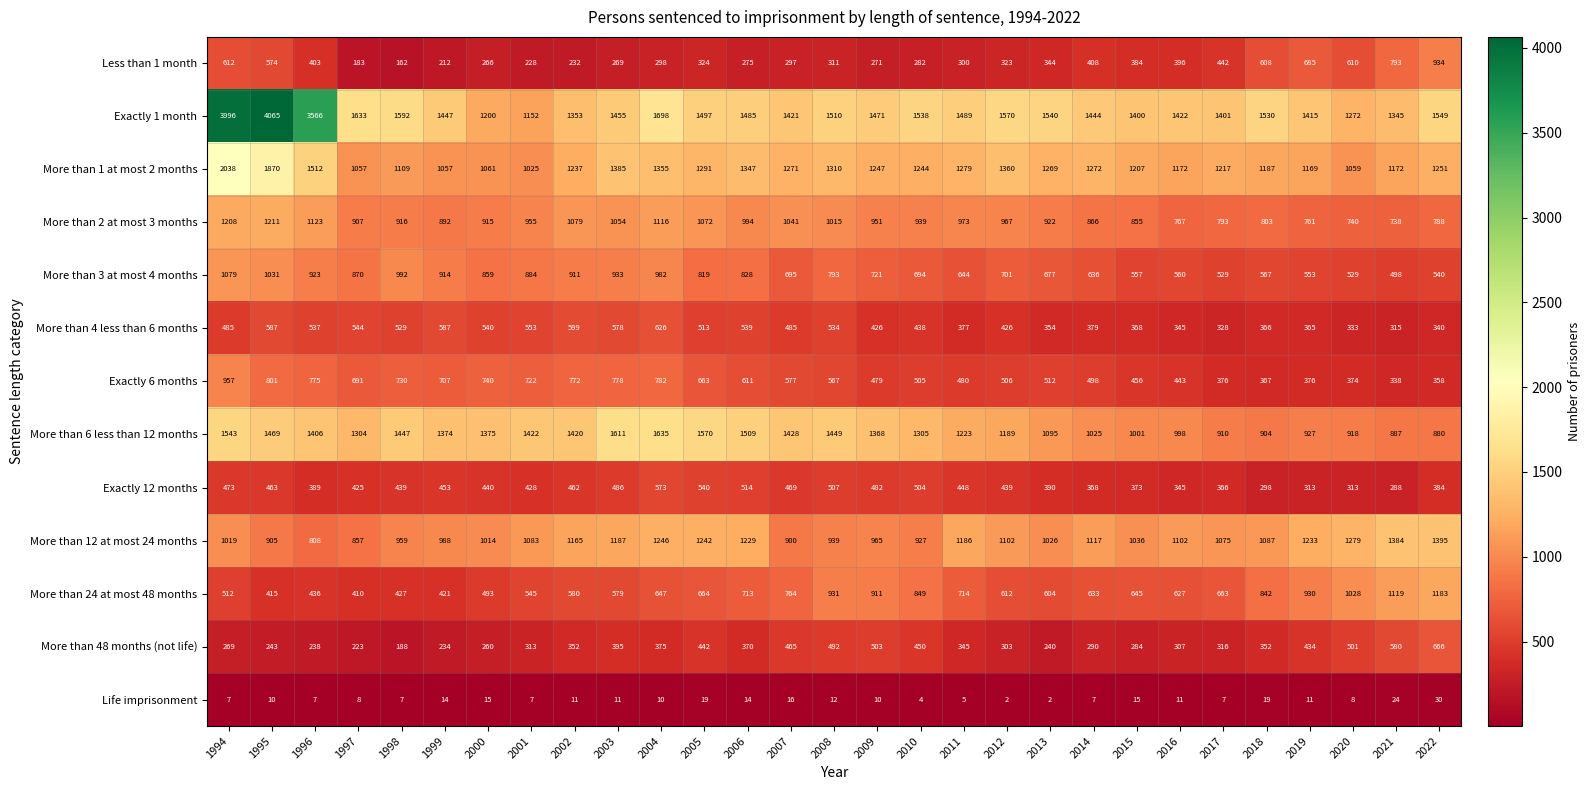

What is the average value of the More than 4 less than 6 months series?

462